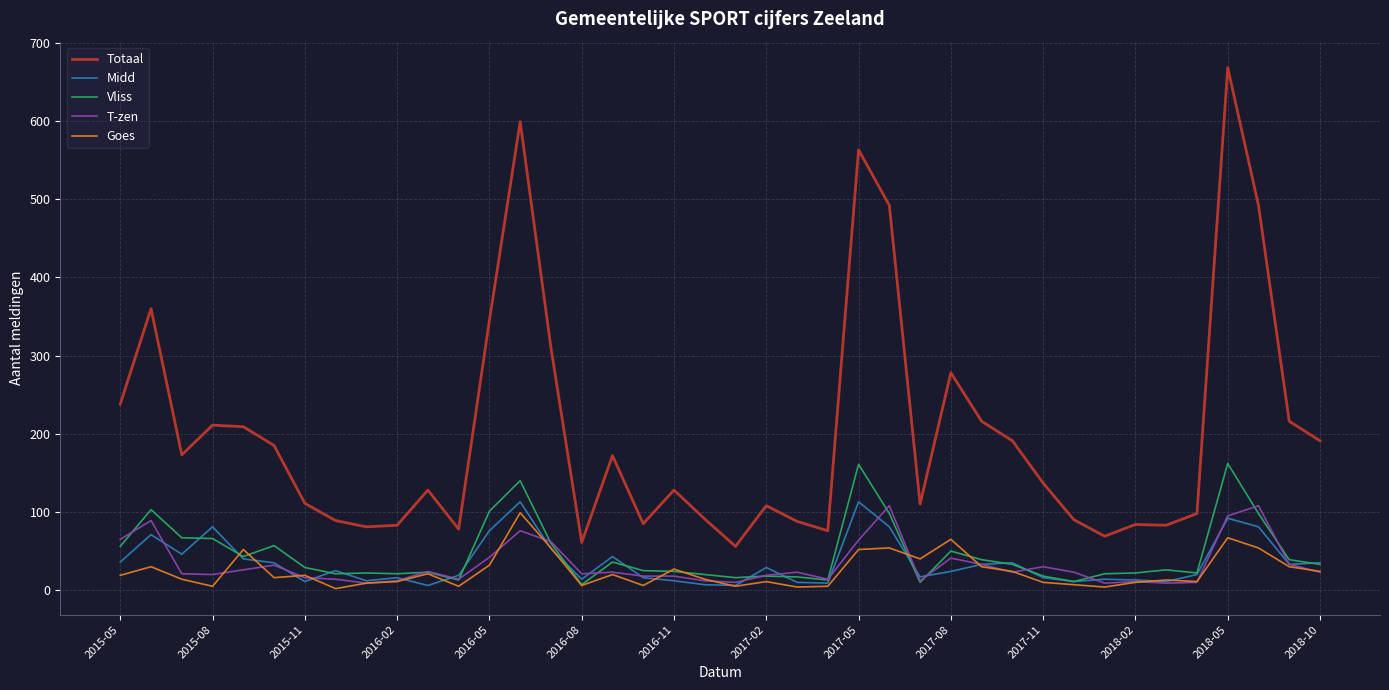

What is the maximum value shown in the chart?

668